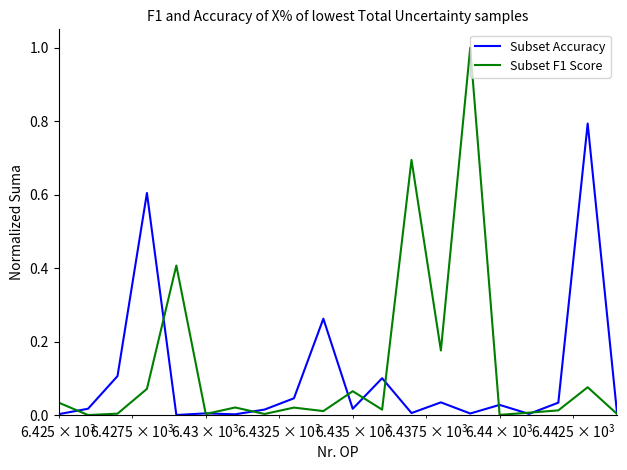

What is the maximum value shown in the chart?

1.0